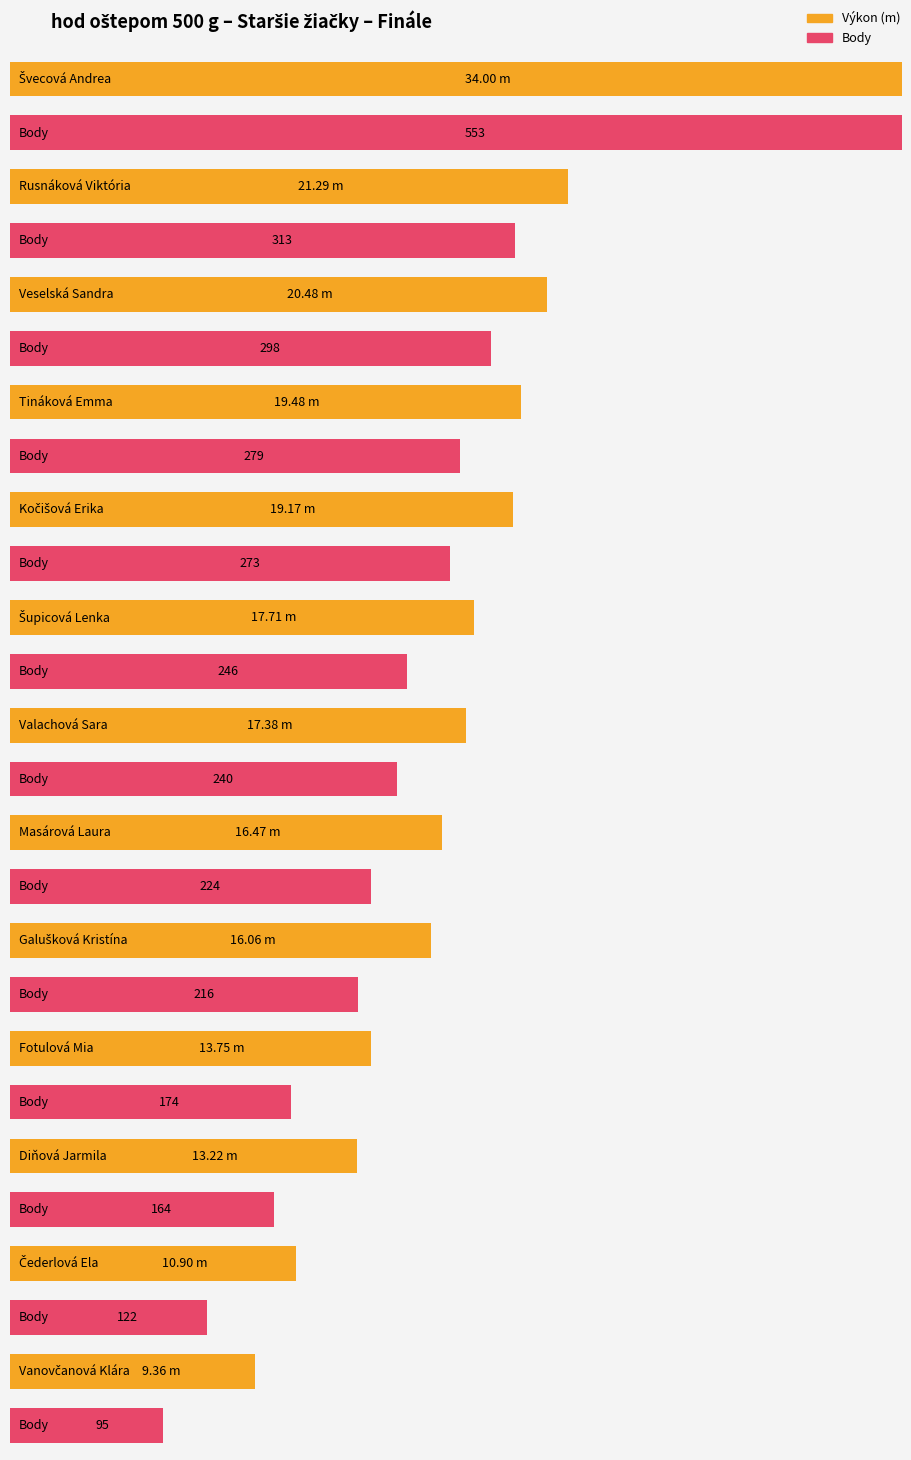

What position from the left is Masárová Laura?

8